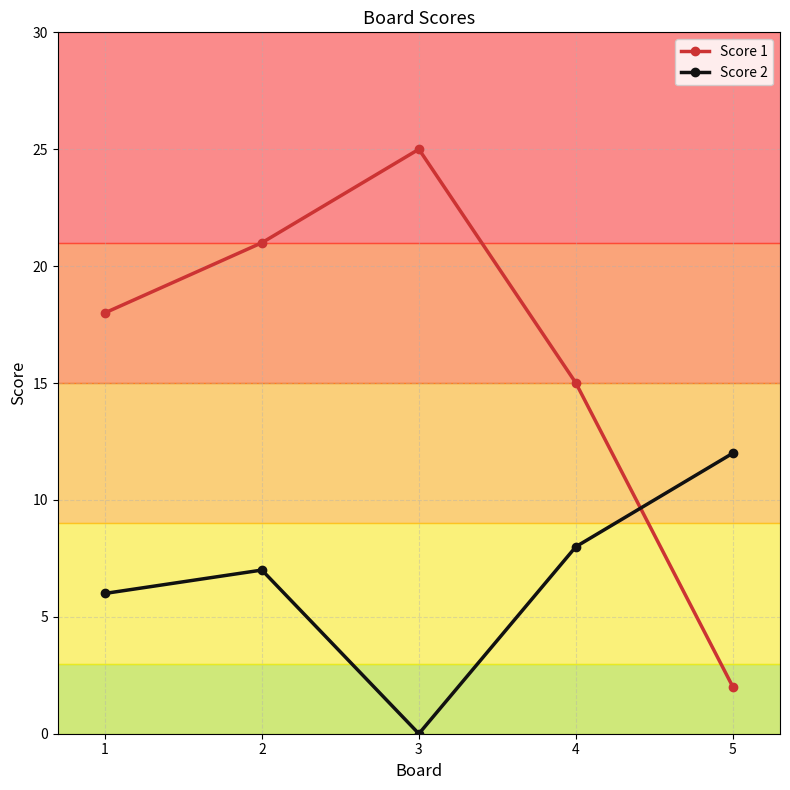

The Score 1 series shows 21 at 4. True or false?

False